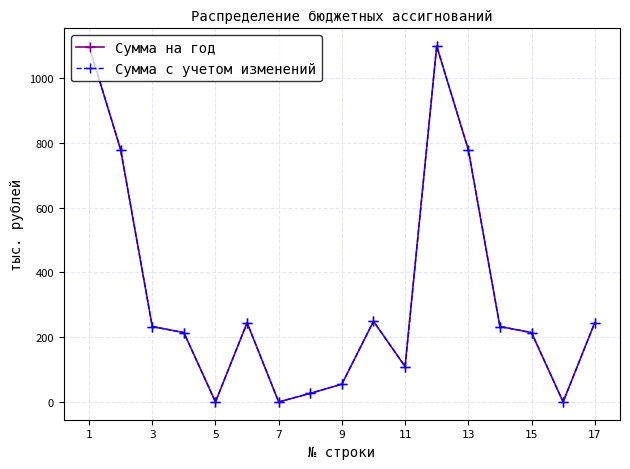

Which series has the largest range (max minus min)?

Сумма на год